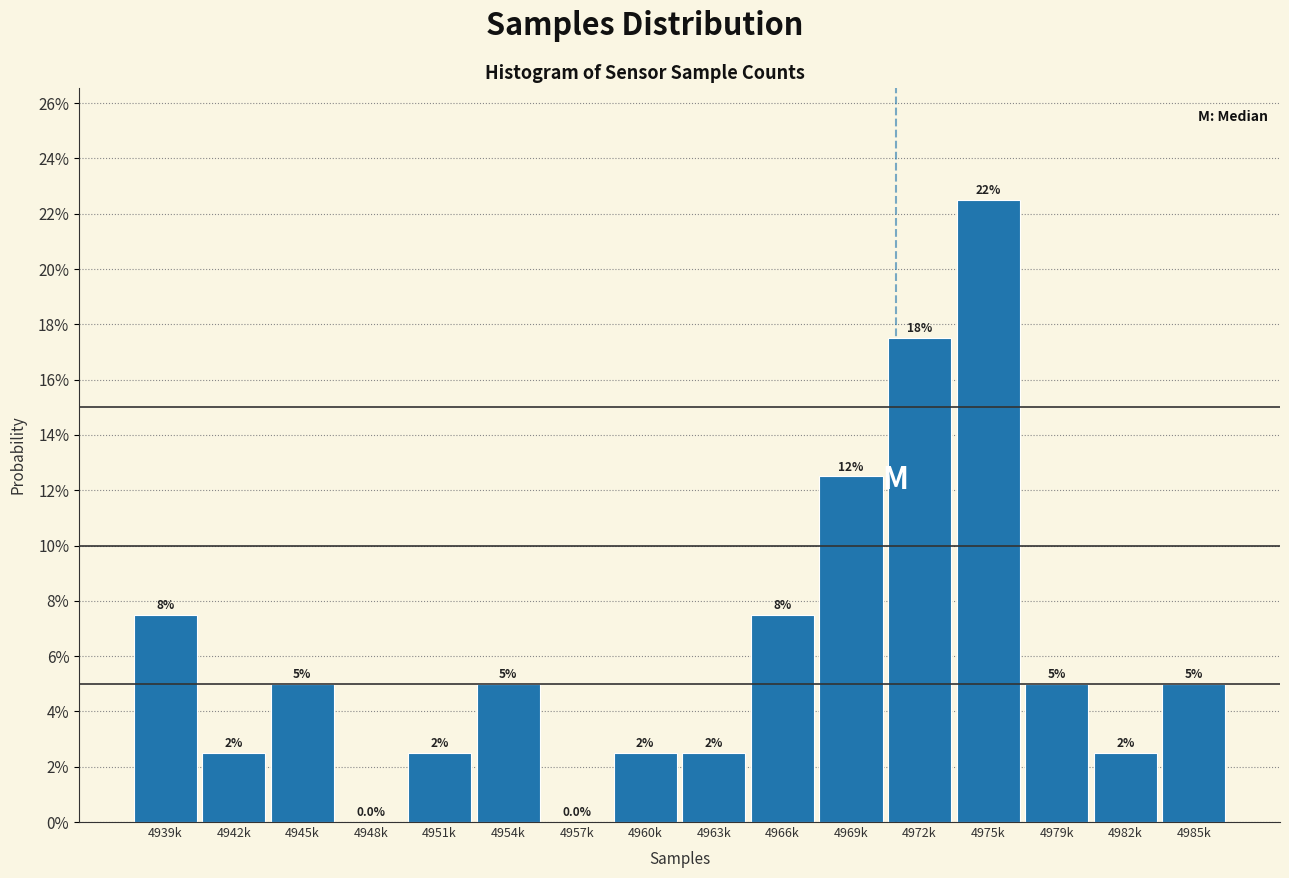

Are the bars horizontal?

No